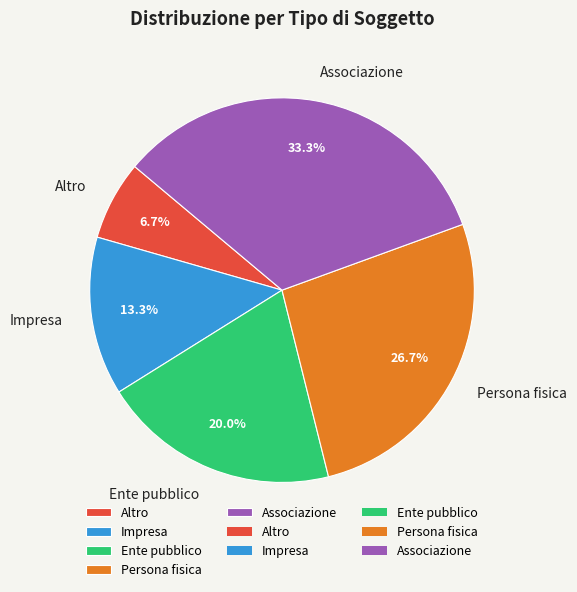

To the nearest percent, what portion does Associazione represent?

33%